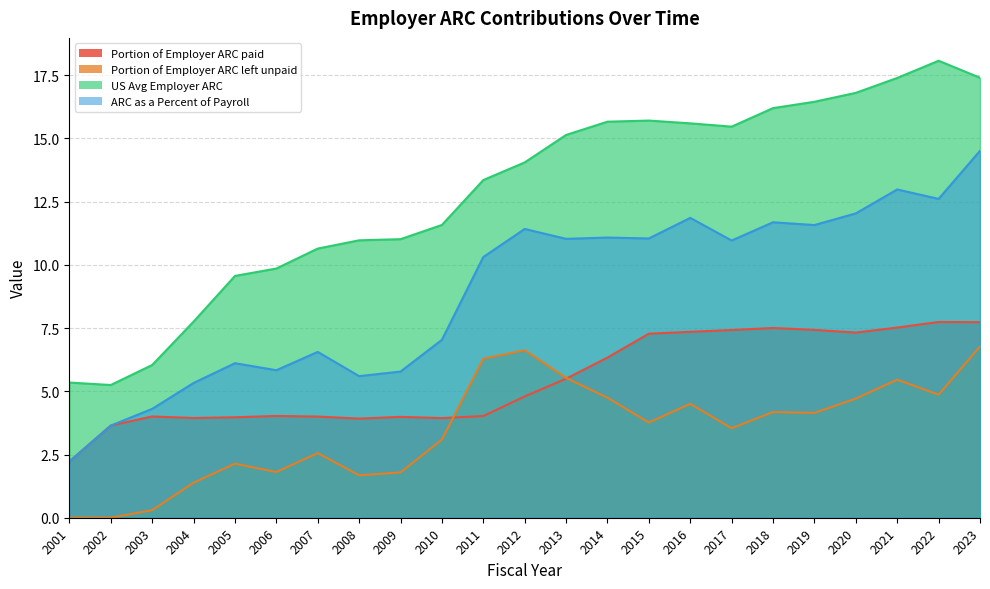

What is the average value of the Portion of Employer ARC left unpaid series?

3.5